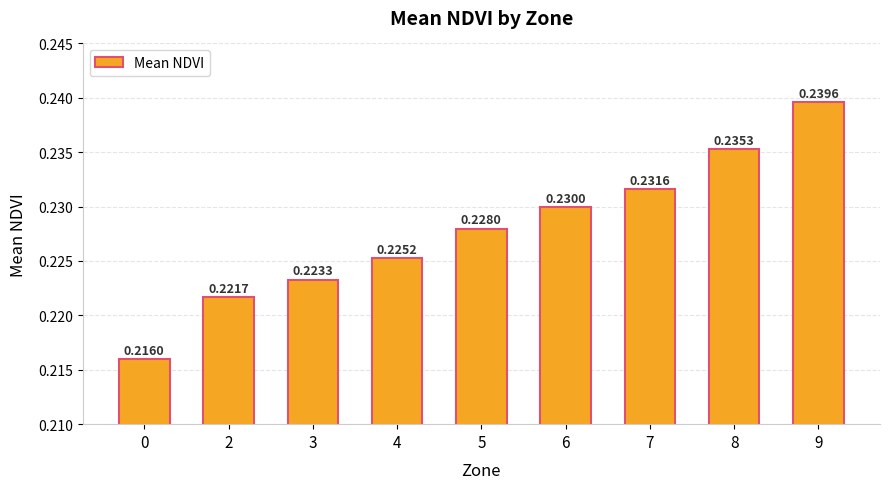

What is the sum of the values at 3 and 0?

0.4